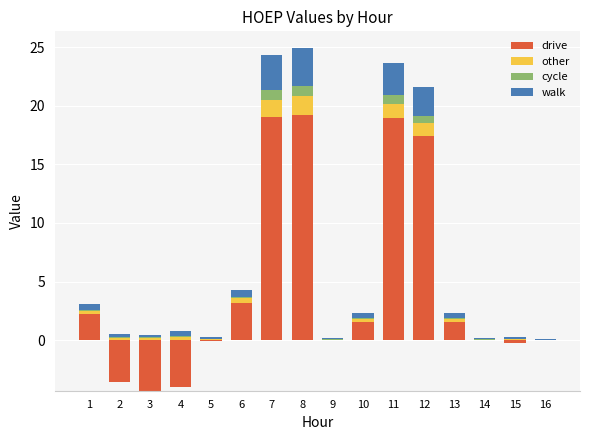

Is it true that drive equals -9.0 at 16?

False